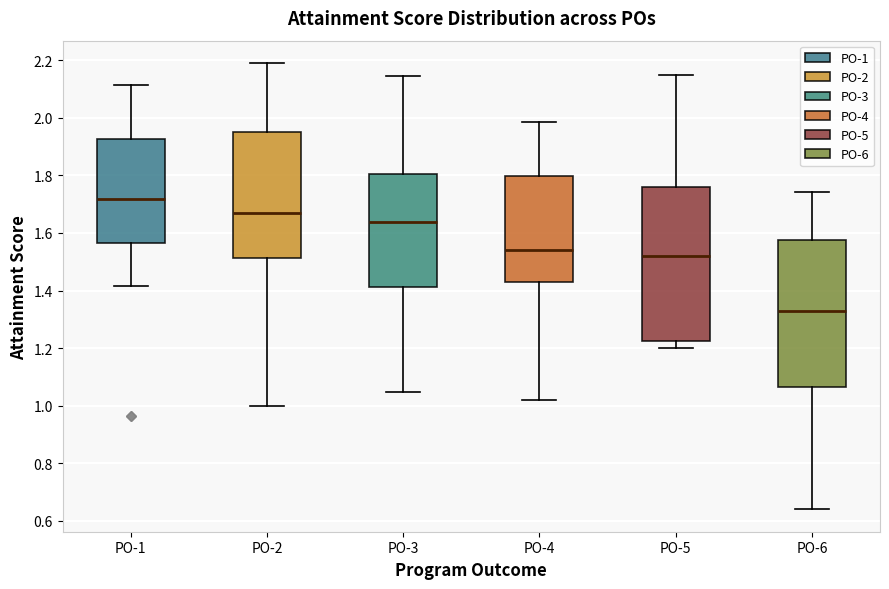

Reading left to right, read every box against the y-axis: the position of its median line, the range the box covers, and the ends of its whiskers. The values are not printed on the chart, so give them approximately, as read against the axis.

PO-1: median 1.72, box 1.56 to 1.92, whiskers 1.42 to 2.12
PO-2: median 1.66, box 1.52 to 1.96, whiskers 1.00 to 2.20
PO-3: median 1.64, box 1.42 to 1.80, whiskers 1.04 to 2.14
PO-4: median 1.54, box 1.42 to 1.80, whiskers 1.02 to 1.98
PO-5: median 1.52, box 1.22 to 1.76, whiskers 1.20 to 2.14
PO-6: median 1.32, box 1.06 to 1.58, whiskers 0.64 to 1.74